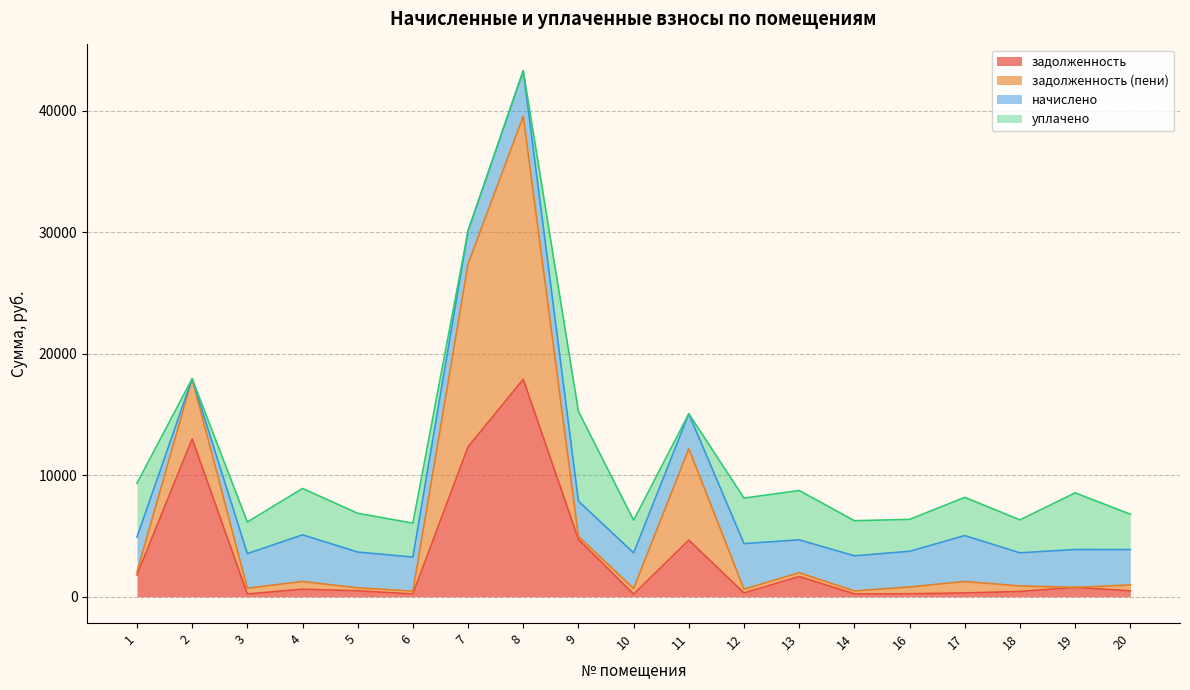

What are all the series names shown in the legend?

задолженность, задолженность (пени), начислено, уплачено